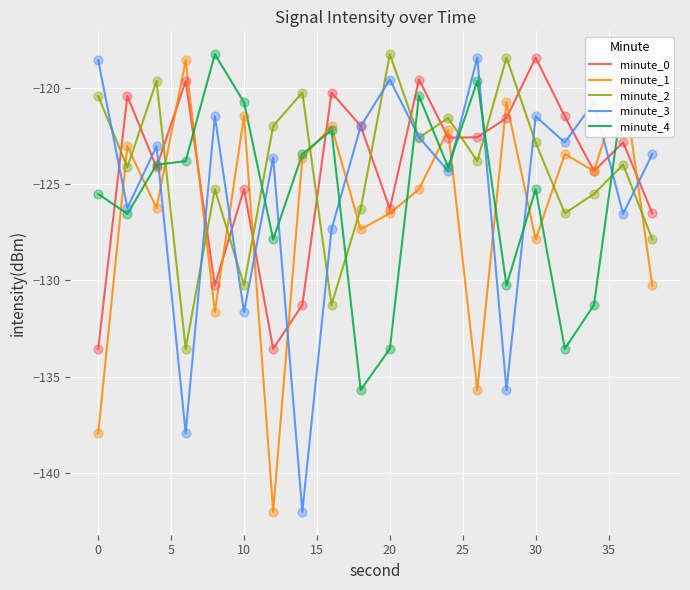

What is the highest value of the minute_4 series?

-118.3